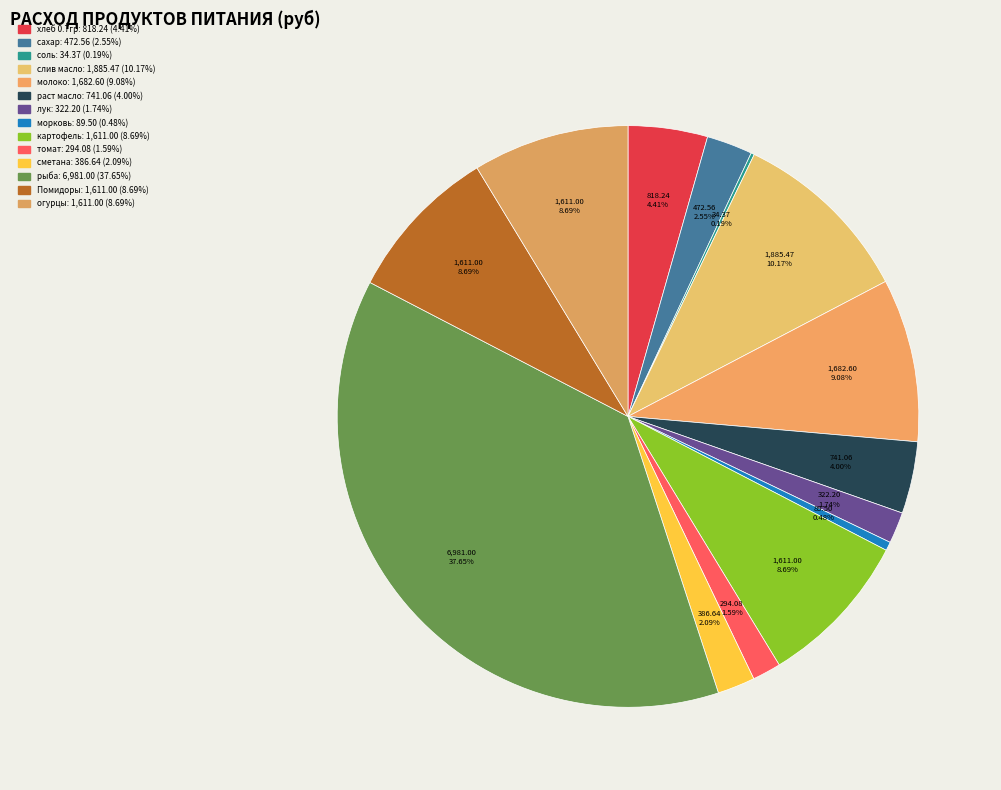

What percentage is NOT represented by молоко?

90.9%